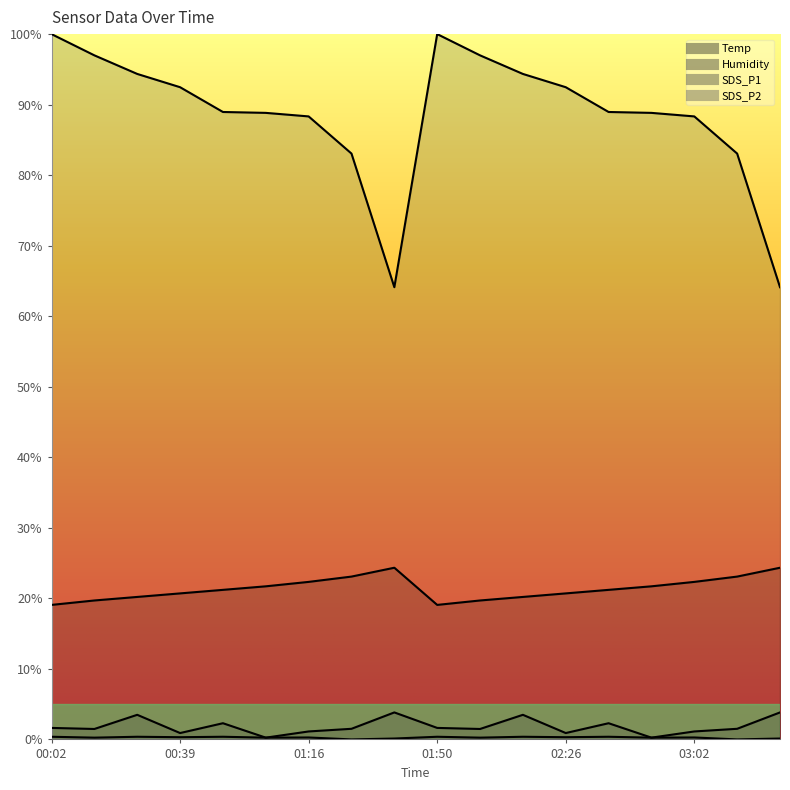

True or false: Temp has a value of 21.2 at 00:51.

True